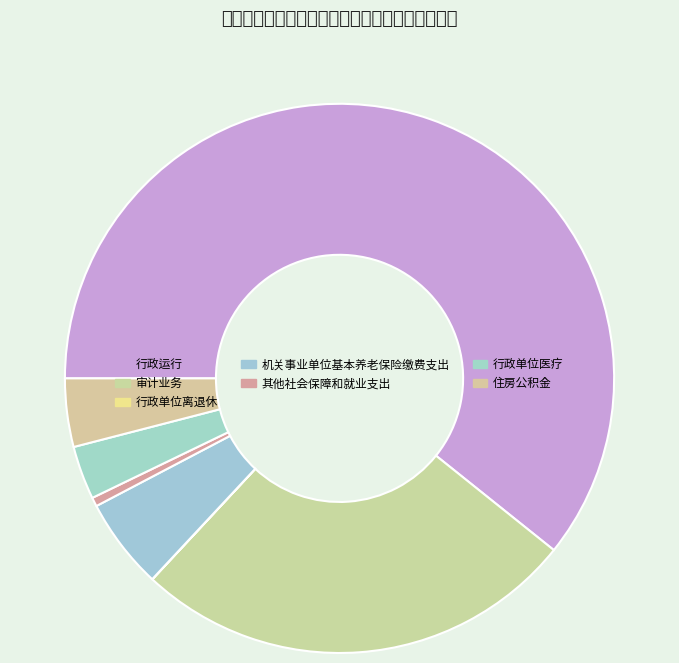

What is the change in value from 行政运行 to 住房公积金?

-136.5